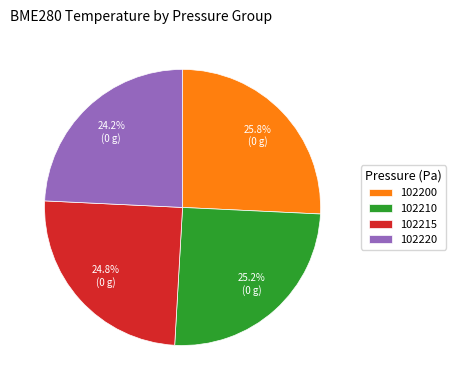

Is there a majority slice in this chart?

No